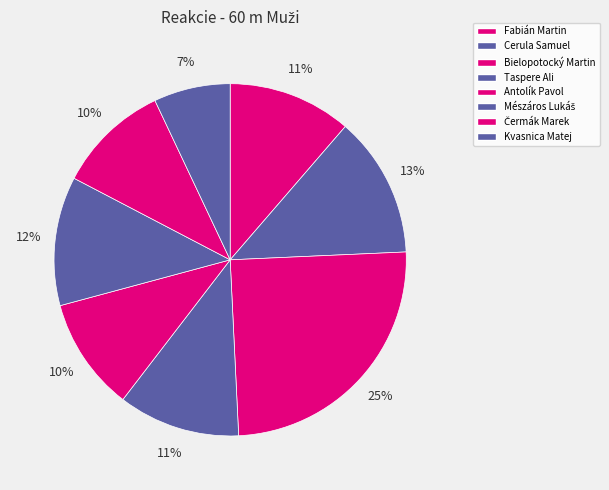

How many segments does this pie chart have?

8